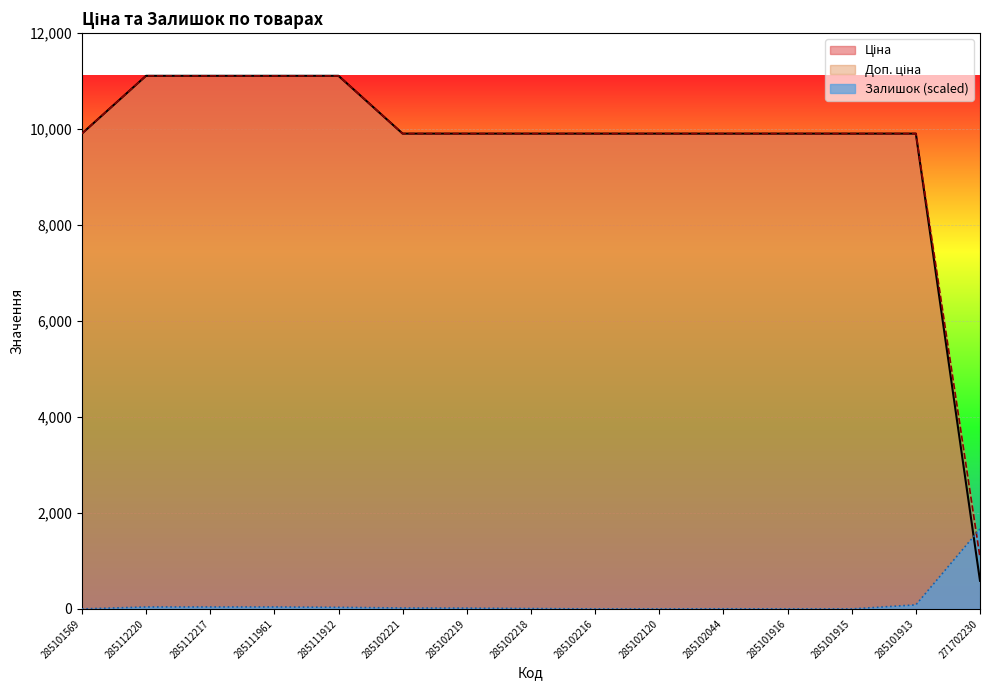

What is the value of the Ціна point at the 9th from the left?

9908.5